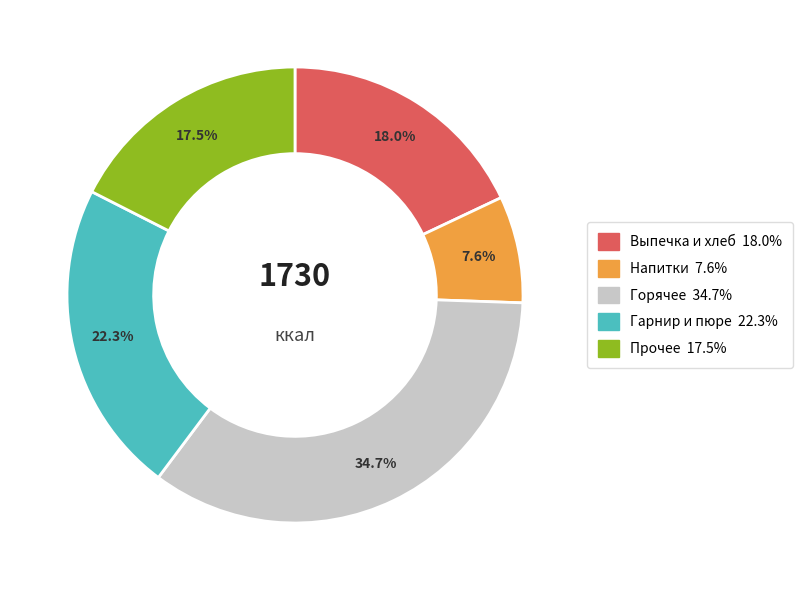

Does any single category account for the majority?

No